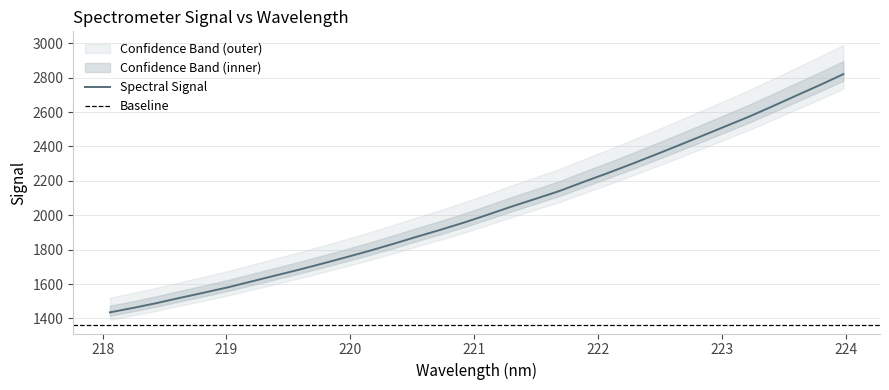

Which category has the highest value across all series?

223.9802